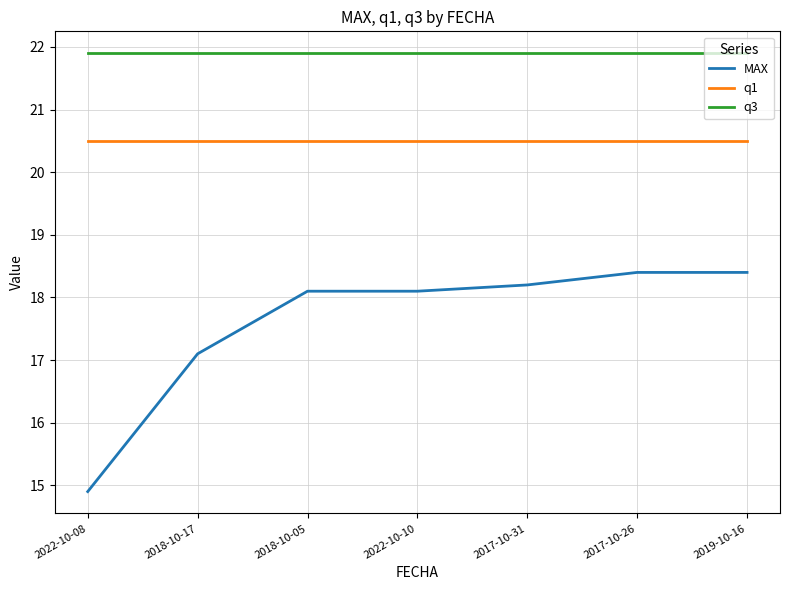

The q3 series shows 36.0 at 2018-10-05. True or false?

False